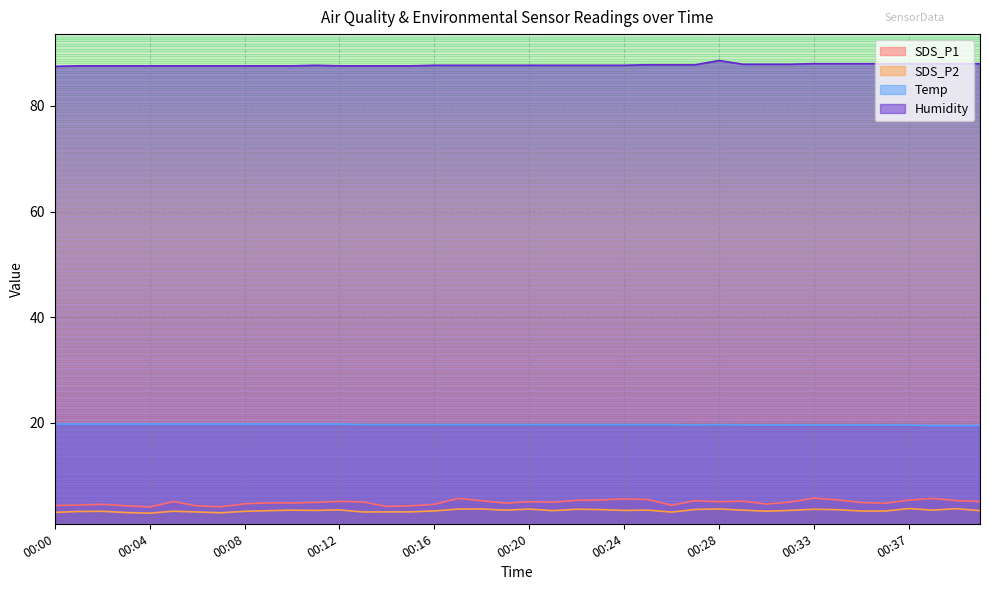

Reading left to right, extract all data points from this chart.

SDS_P1: 00:00=4.4	00:01=4.5	00:02=4.6	00:03=4.3	00:04=4.1	00:05=5.1	00:06=4.3	00:07=4.1	00:08=4.7	00:09=4.9	00:10=4.8	00:11=5.0	00:12=5.2	00:13=5.0	00:14=4.2	00:15=4.3	00:16=4.6	00:17=5.7	00:18=5.3	00:19=4.8	00:20=5.1	00:21=5.0	00:22=5.3	00:23=5.4	00:24=5.6	00:25=5.5	00:26=4.4	00:27=5.3	00:28=5.1	00:29=5.2	00:30=4.7	00:31=5.0	00:33=5.8	00:34=5.4	00:35=5.0	00:36=4.8	00:37=5.4	00:38=5.7	00:39=5.3	00:40=5.1
SDS_P2: 00:00=3.1	00:01=3.2	00:02=3.3	00:03=3.0	00:04=2.9	00:05=3.3	00:06=3.1	00:07=3.0	00:08=3.3	00:09=3.4	00:10=3.5	00:11=3.5	00:12=3.5	00:13=3.1	00:14=3.2	00:15=3.2	00:16=3.4	00:17=3.7	00:18=3.7	00:19=3.5	00:20=3.7	00:21=3.4	00:22=3.7	00:23=3.6	00:24=3.5	00:25=3.5	00:26=3.1	00:27=3.6	00:28=3.7	00:29=3.5	00:30=3.3	00:31=3.5	00:33=3.7	00:34=3.6	00:35=3.3	00:36=3.3	00:37=3.8	00:38=3.5	00:39=3.8	00:40=3.4
Temp: 00:00=19.8	00:01=19.8	00:02=19.8	00:03=19.8	00:04=19.8	00:05=19.8	00:06=19.8	00:07=19.8	00:08=19.8	00:09=19.8	00:10=19.8	00:11=19.8	00:12=19.8	00:13=19.7	00:14=19.7	00:15=19.7	00:16=19.7	00:17=19.7	00:18=19.7	00:19=19.7	00:20=19.7	00:21=19.7	00:22=19.7	00:23=19.7	00:24=19.7	00:25=19.7	00:26=19.7	00:27=19.6	00:28=19.7	00:29=19.6	00:30=19.6	00:31=19.6	00:33=19.6	00:34=19.6	00:35=19.6	00:36=19.6	00:37=19.6	00:38=19.5	00:39=19.5	00:40=19.5
Humidity: 00:00=87.5	00:01=87.6	00:02=87.6	00:03=87.6	00:04=87.6	00:05=87.6	00:06=87.6	00:07=87.6	00:08=87.6	00:09=87.6	00:10=87.6	00:11=87.7	00:12=87.6	00:13=87.6	00:14=87.6	00:15=87.6	00:16=87.7	00:17=87.7	00:18=87.7	00:19=87.7	00:20=87.7	00:21=87.7	00:22=87.7	00:23=87.7	00:24=87.7	00:25=87.8	00:26=87.8	00:27=87.8	00:28=88.6	00:29=87.9	00:30=87.9	00:31=87.9	00:33=88.0	00:34=88.0	00:35=88.0	00:36=88.0	00:37=88.0	00:38=88.0	00:39=88.0	00:40=88.0